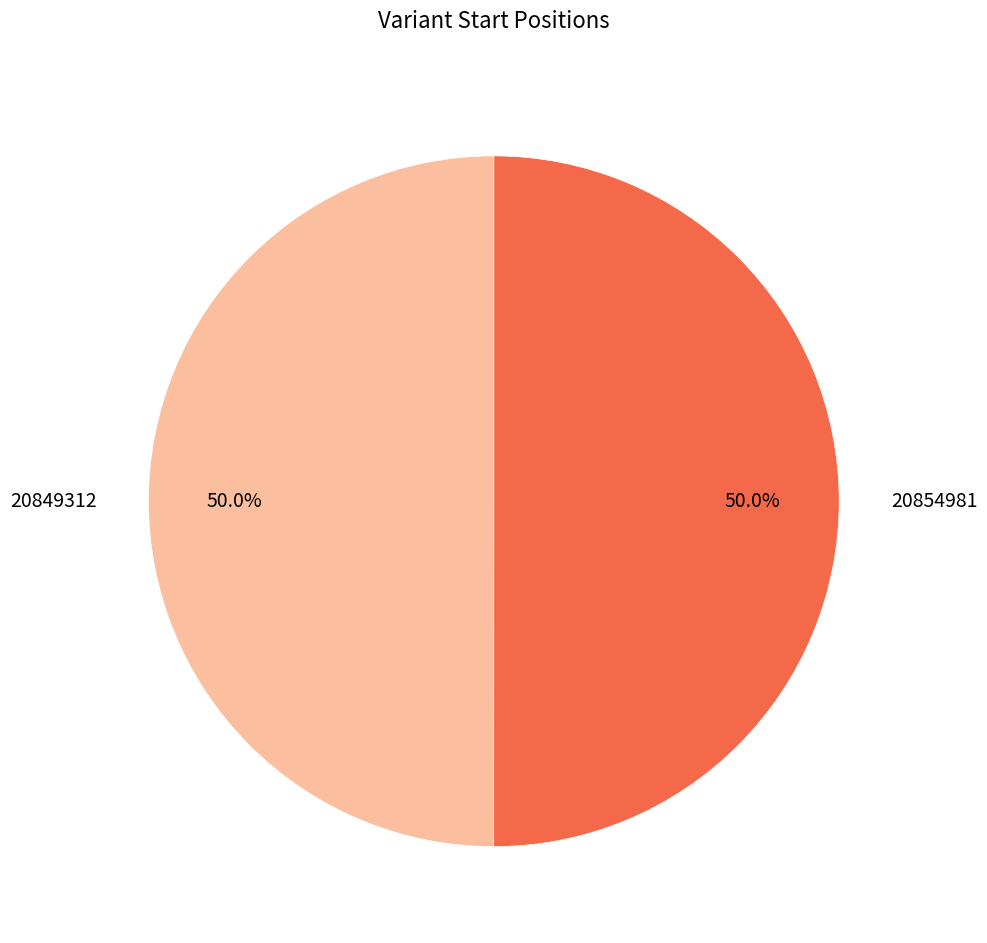

What is the ratio of the value at 20854981 to the value at 20849312?

1.0